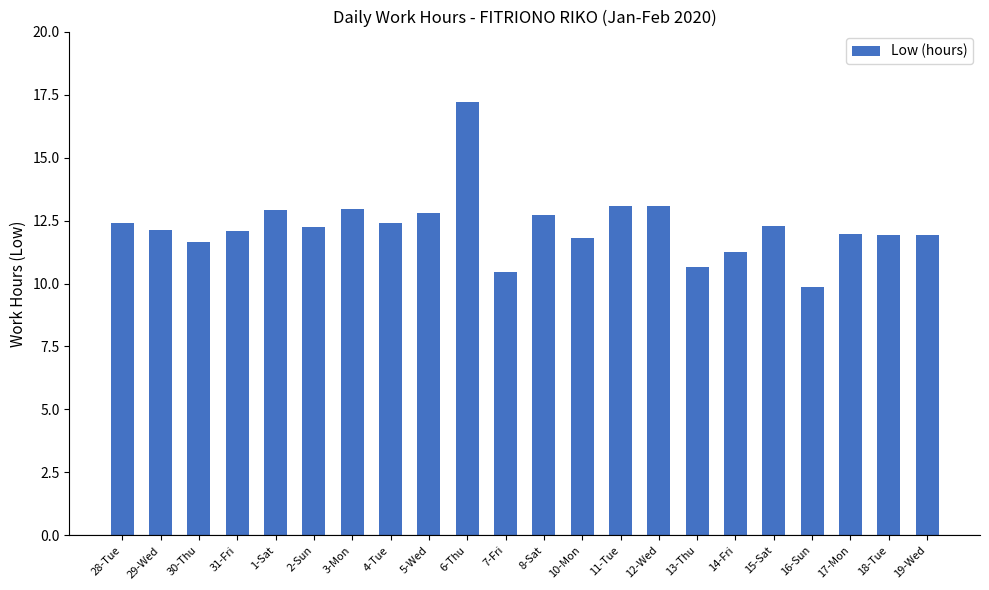

What position from the left is 30-Thu?

3